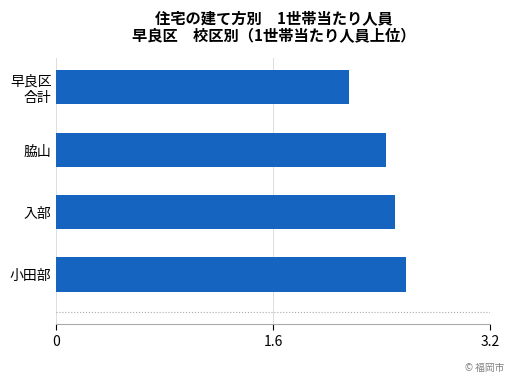

Does the chart contain any negative values?

No